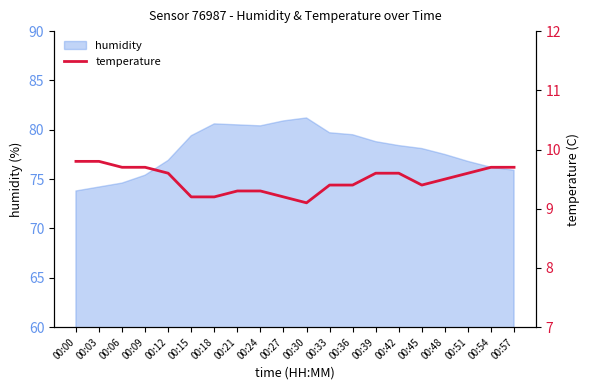

The chart shows a value of 9.7 at 00:57. True or false?

True